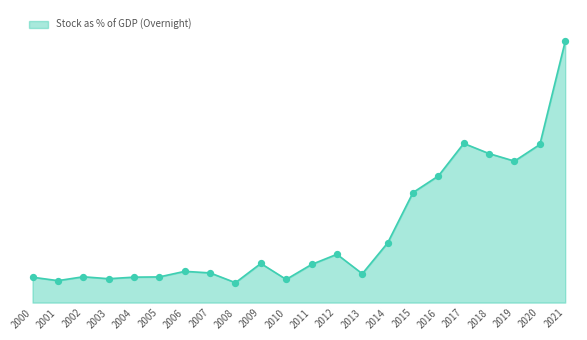

What is the change in value from 2005 to 2015?

+30.1